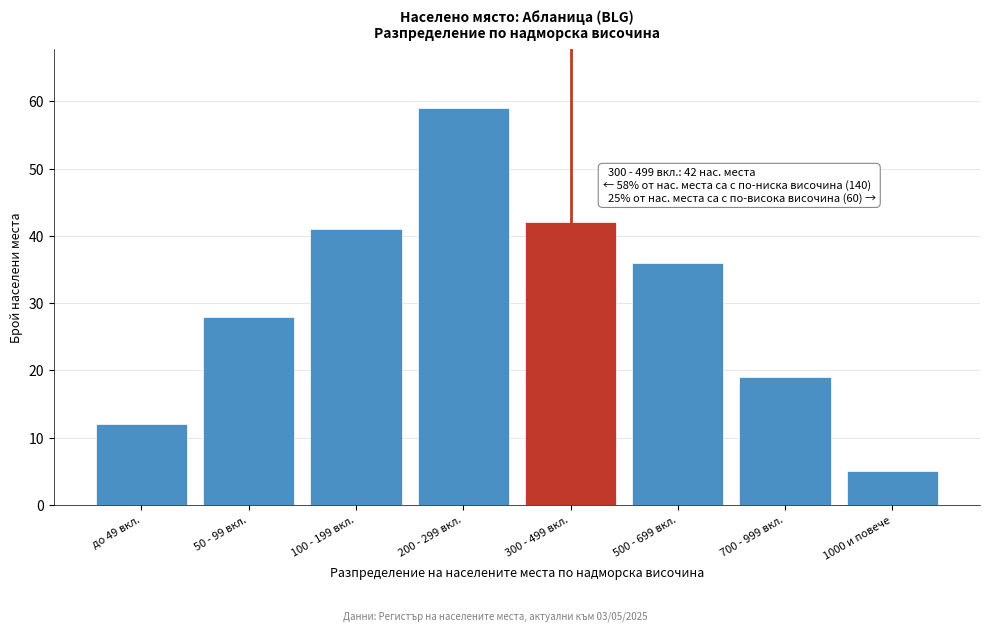

Reading right to left, extract all data points from this chart.

1000 и повече=5	700 - 999 вкл.=19	500 - 699 вкл.=36	300 - 499 вкл.=42	200 - 299 вкл.=59	100 - 199 вкл.=41	50 - 99 вкл.=28	до 49 вкл.=12